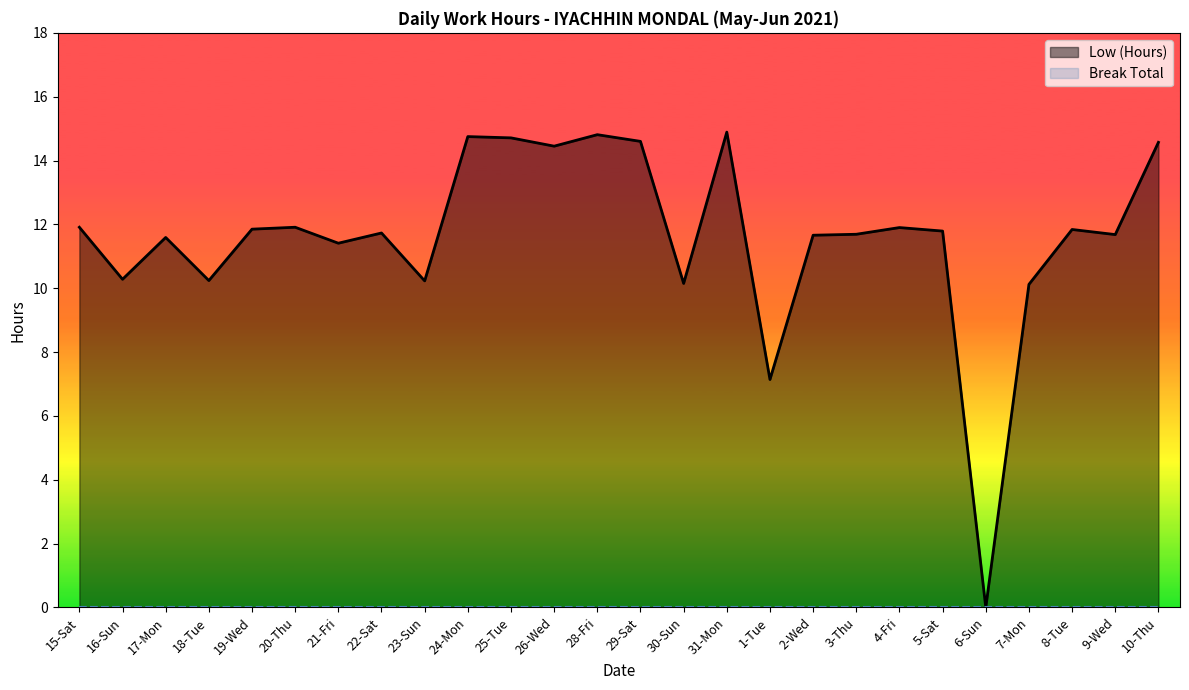

How many interior local peaks (higher than both neighbors) does the data have?

8